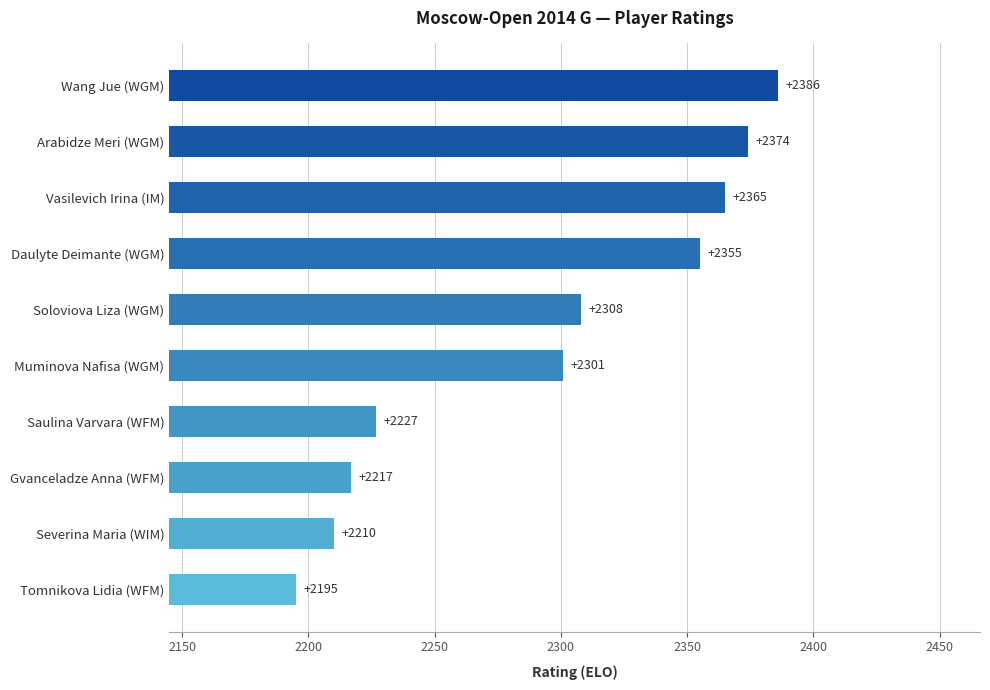

List the labels in order of value, smallest first.

Tomnikova Lidia (WFM), Severina Maria (WIM), Gvanceladze Anna (WFM), Saulina Varvara (WFM), Muminova Nafisa (WGM), Soloviova Liza (WGM), Daulyte Deimante (WGM), Vasilevich Irina (IM), Arabidze Meri (WGM), Wang Jue (WGM)